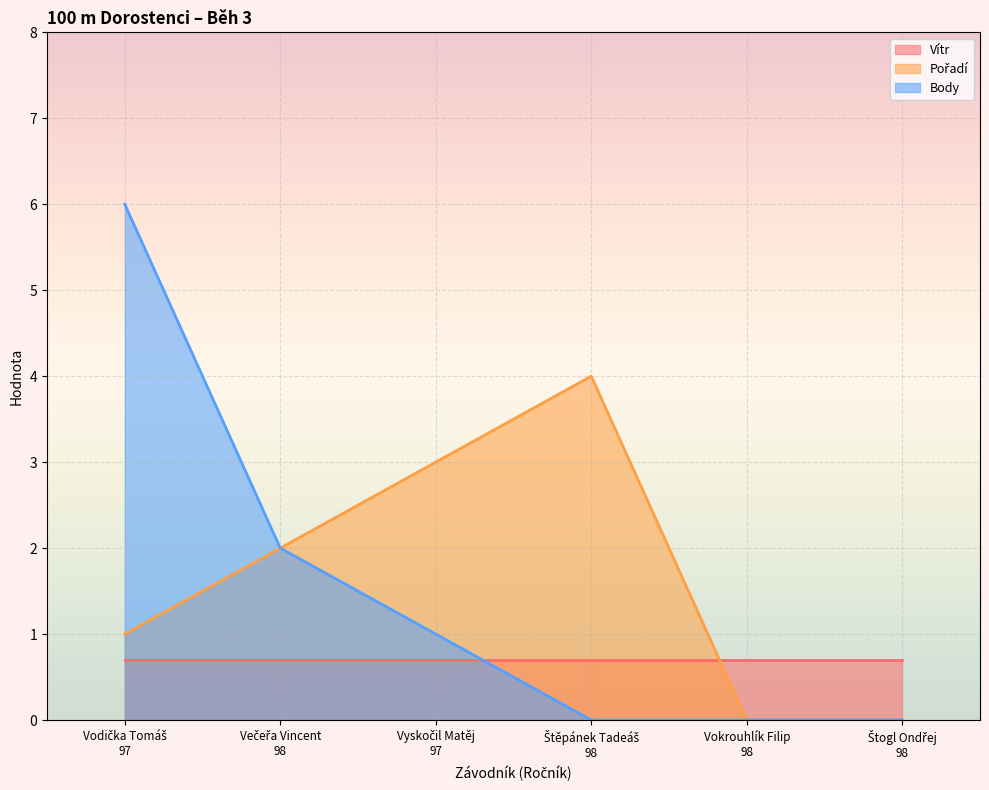

Is the value of Body at Večeřa Vincent
98 greater than the value of Pořadí at Štěpánek Tadeáš
98?

No